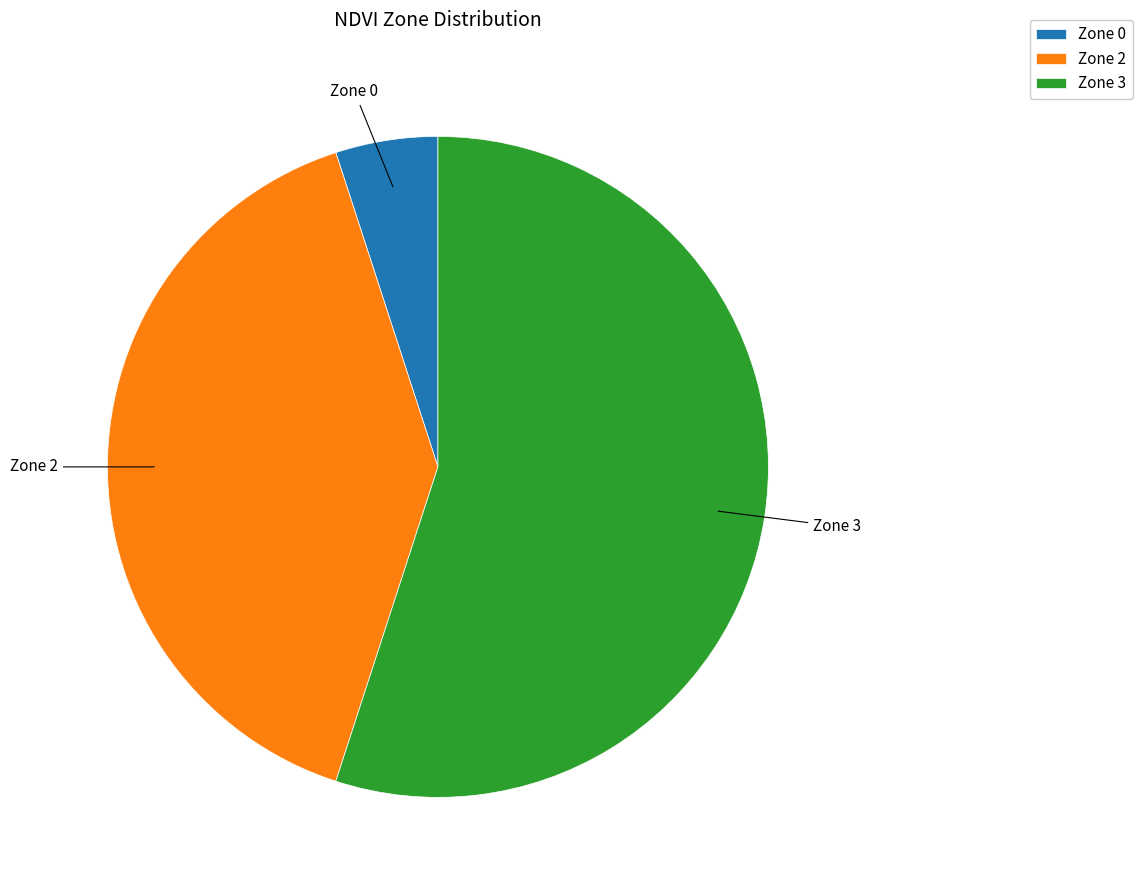

Approximately how many times larger is the value at Zone 3 compared to Zone 2?

1.4